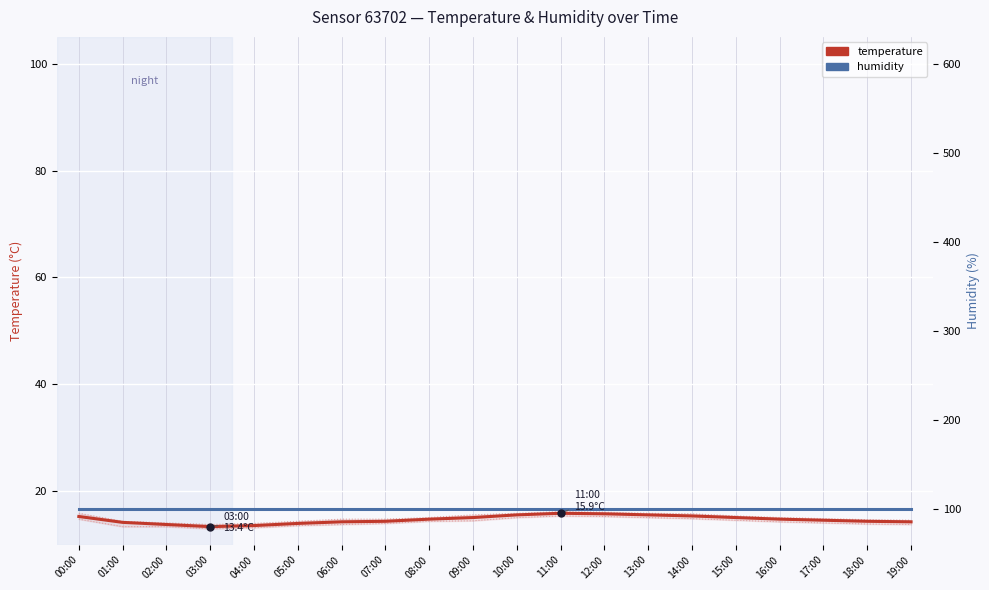

Which has a higher value, 15:00 or 07:00?

15:00